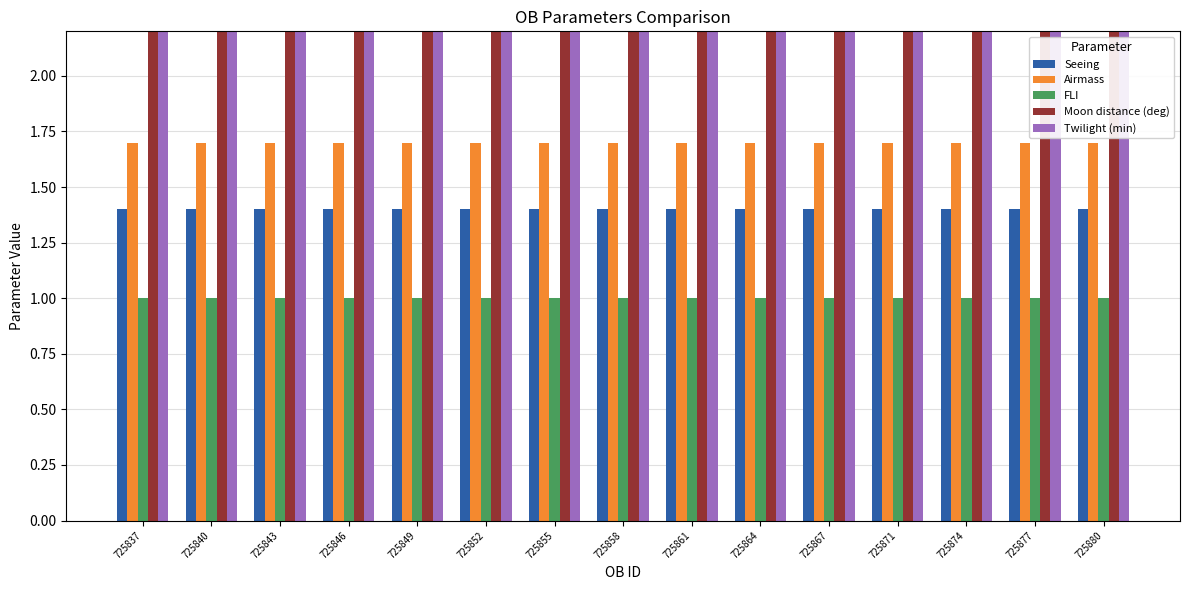

Reading right to left, what are all the values shown in this chart?

Seeing: 1.4	1.4	1.4	1.4	1.4	1.4	1.4	1.4	1.4	1.4	1.4	1.4	1.4	1.4	1.4
Airmass: 1.7	1.7	1.7	1.7	1.7	1.7	1.7	1.7	1.7	1.7	1.7	1.7	1.7	1.7	1.7
FLI: 1.0	1.0	1.0	1.0	1.0	1.0	1.0	1.0	1.0	1.0	1.0	1.0	1.0	1.0	1.0
Moon distance (deg): 30.0	30.0	30.0	30.0	30.0	30.0	30.0	30.0	30.0	30.0	30.0	30.0	30.0	30.0	30.0
Twilight (min): 60.0	60.0	60.0	60.0	60.0	60.0	60.0	60.0	60.0	60.0	60.0	60.0	60.0	60.0	60.0